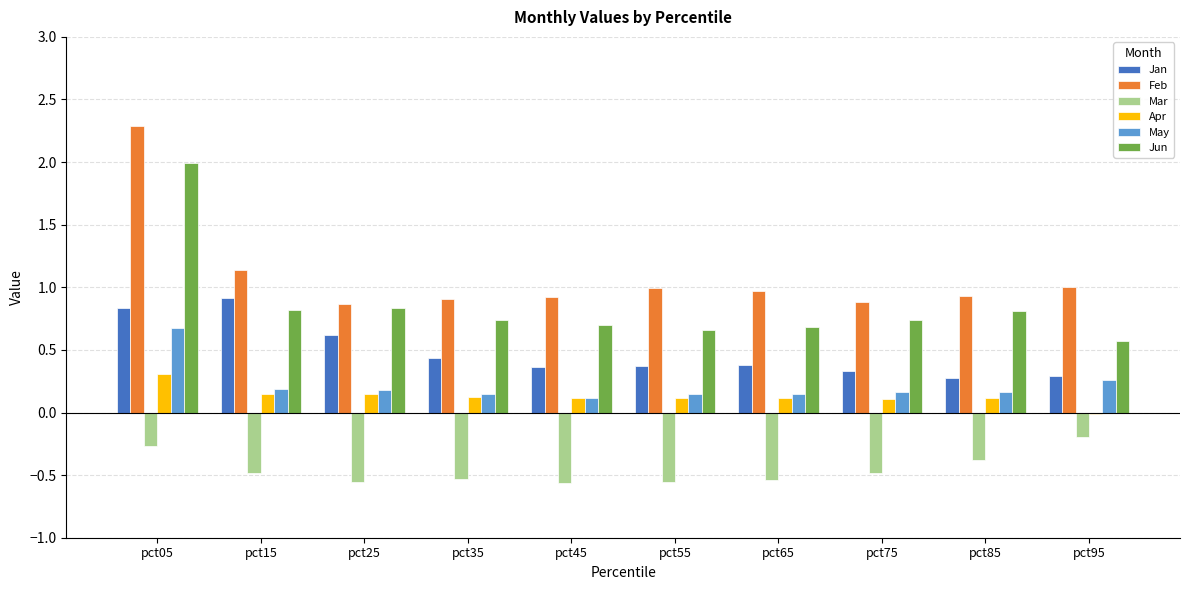

The value of May at pct05 is 0.4. True or false?

False